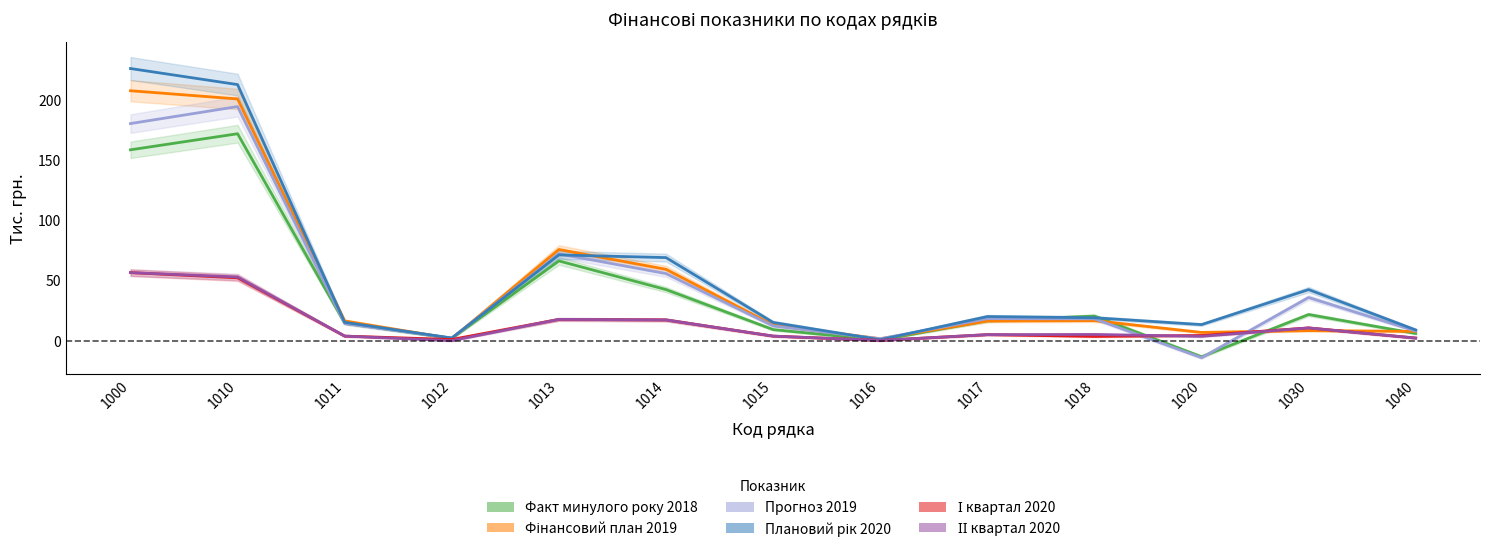

What is the difference between the second highest and second lowest values in the Прогноз 2019 series?

178.4